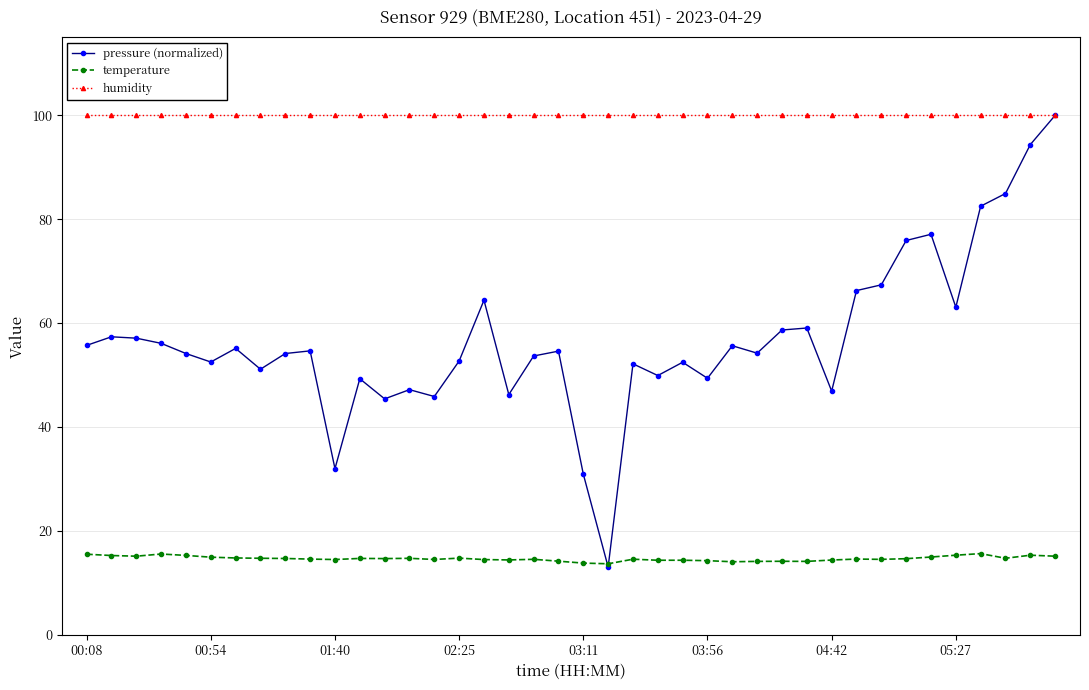

What is the value of the temperature point at the 5th from the left?

15.2